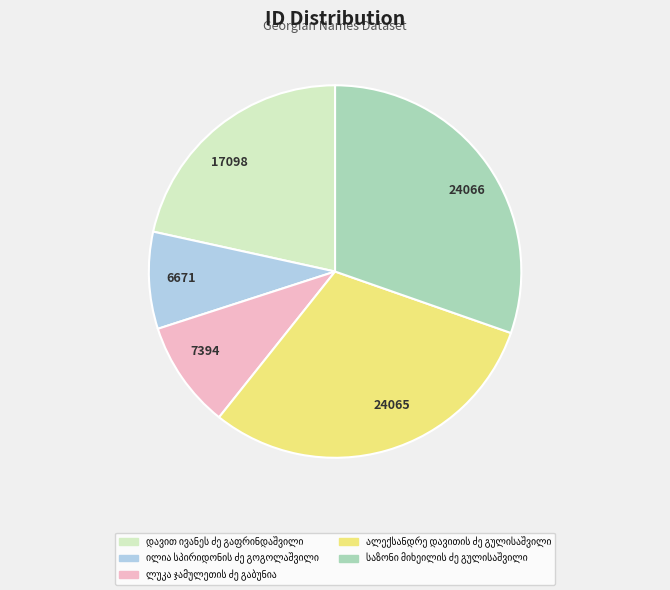

Between 24066 and 6671, which is larger?

24066